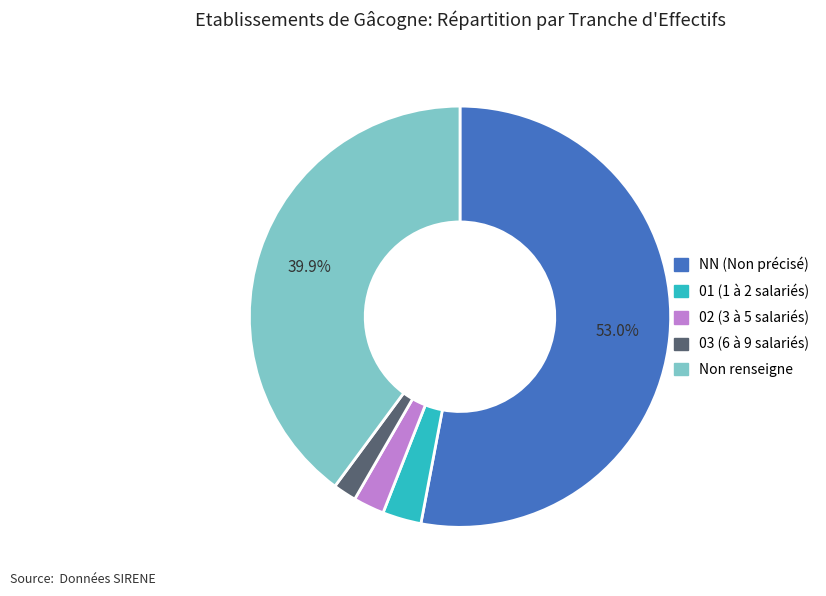

Count the number of slices in the pie.

5